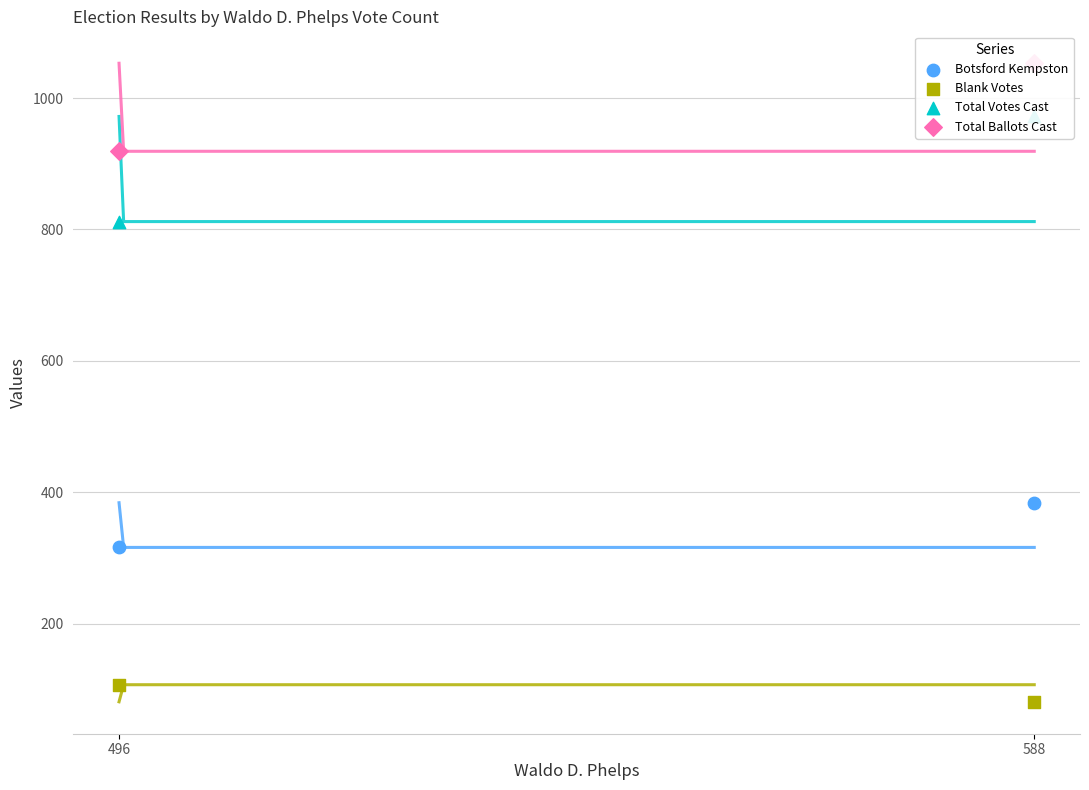

What are all the series names shown in the legend?

Botsford Kempston, Blank Votes, Total Votes Cast, Total Ballots Cast